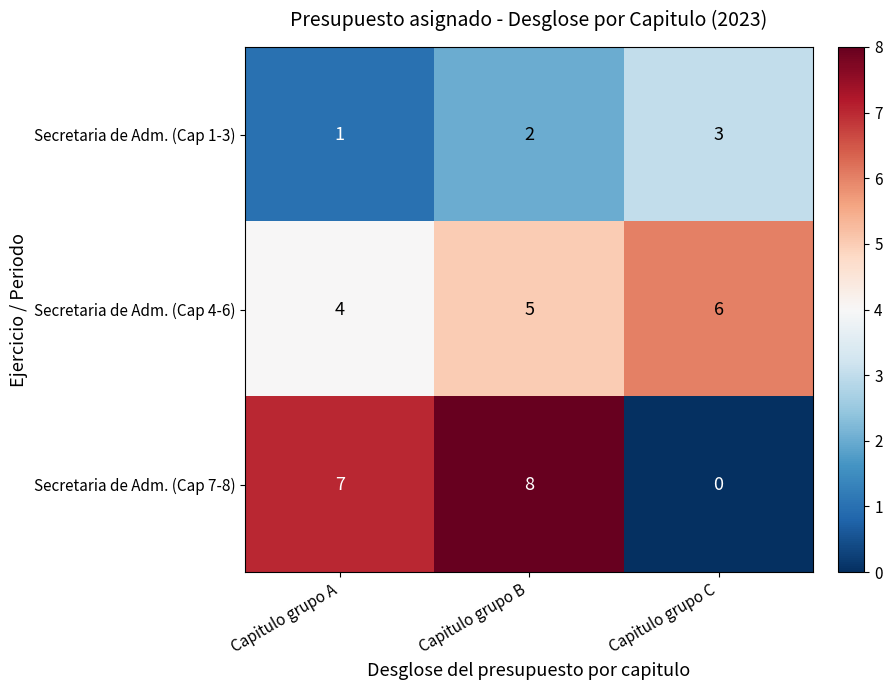

How many data points does each series have?

3